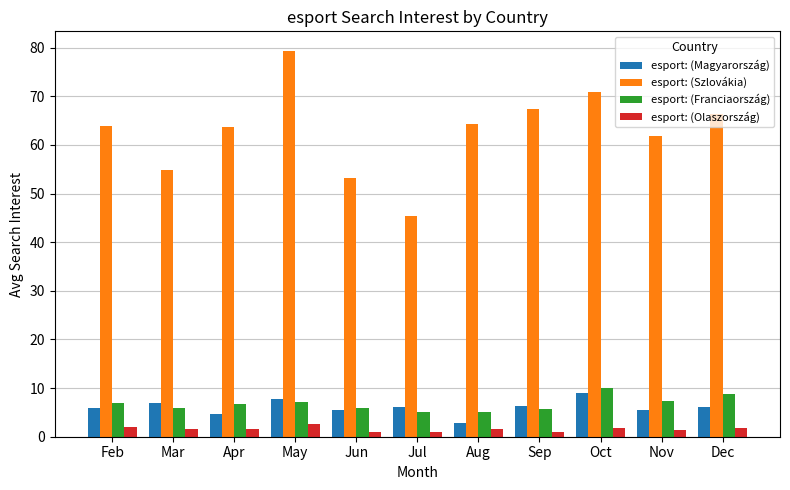

The value of esport: (Szlovákia) at Oct is 14.8. True or false?

False